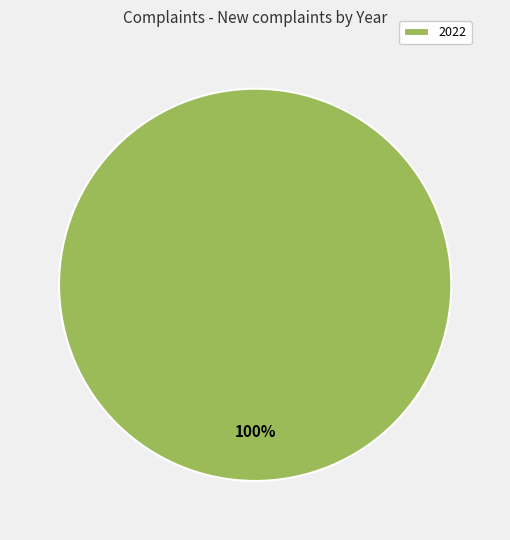

True or false: 2022 accounts for 100% of the total.

True